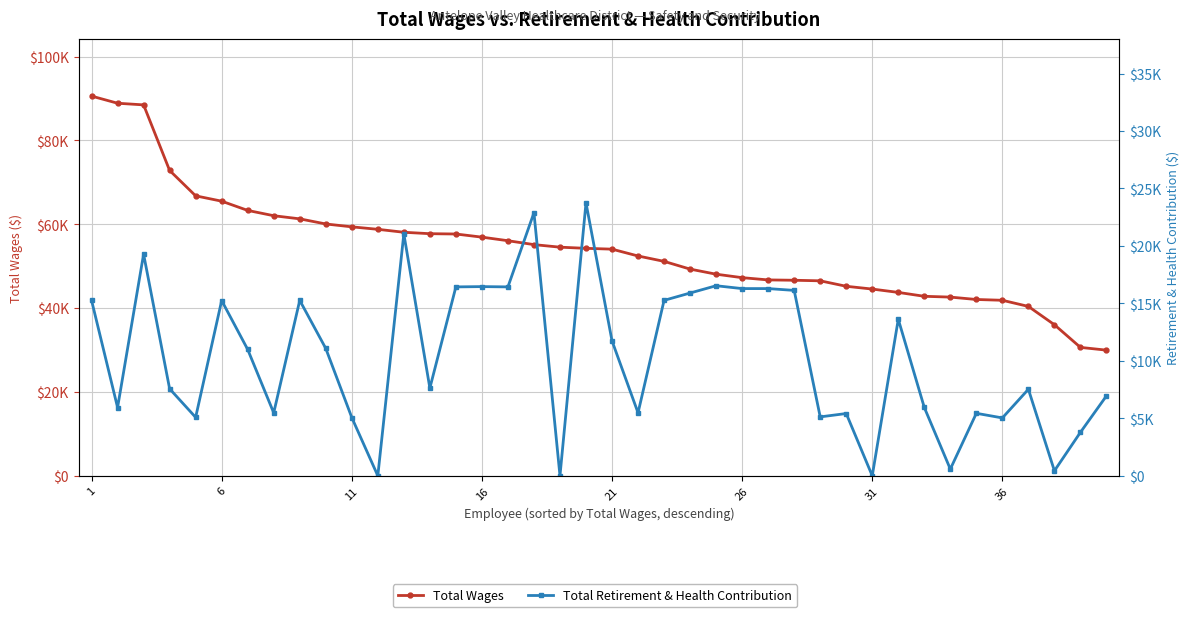

Rank the series by their maximum value, from lowest to highest.

Total Retirement & Health Contribution, Total Wages